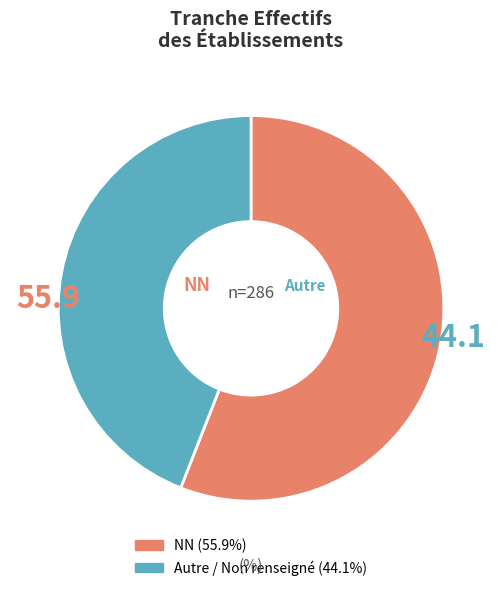

Does any single category account for the majority?

Yes